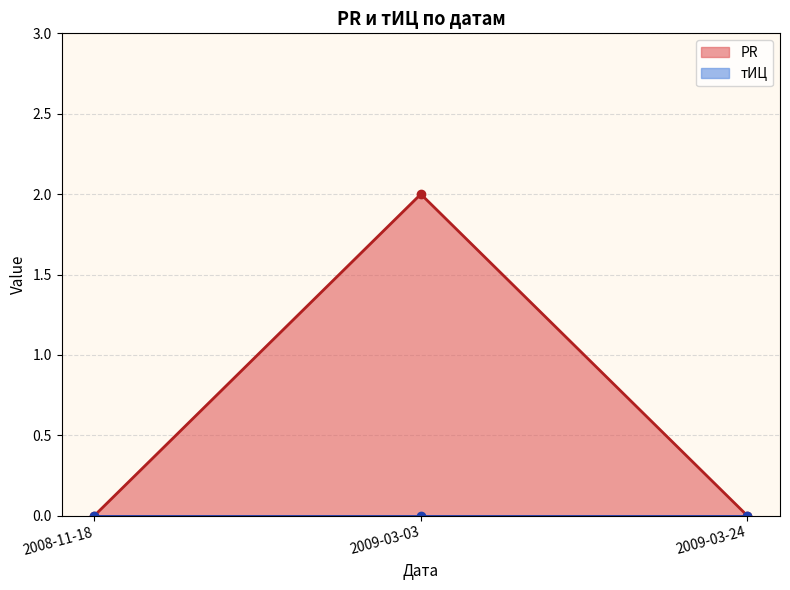

Is it true that the value at 2009-03-03 is 3?

False